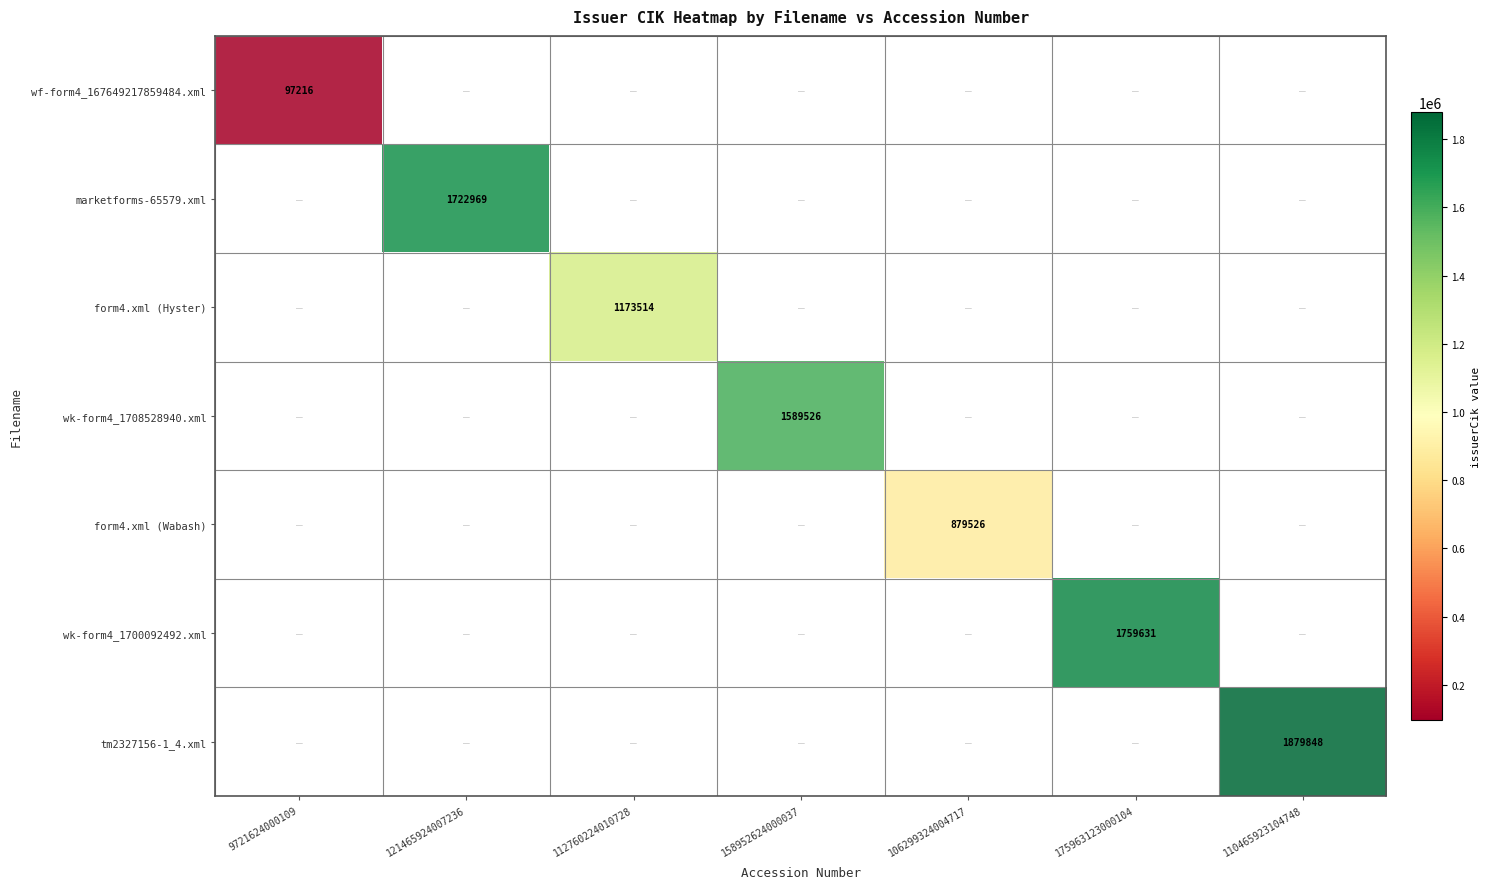

At how many categories does at least one series exceed 766533?

6